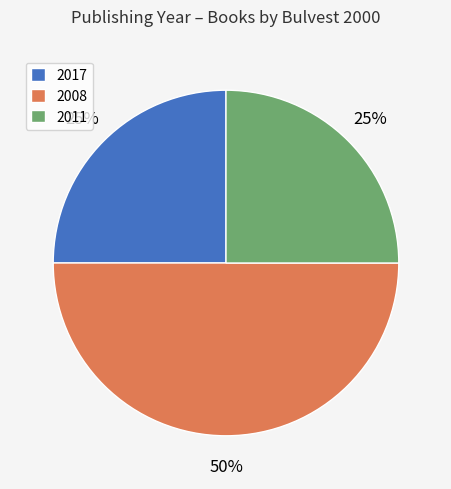

How many segments does this pie chart have?

3